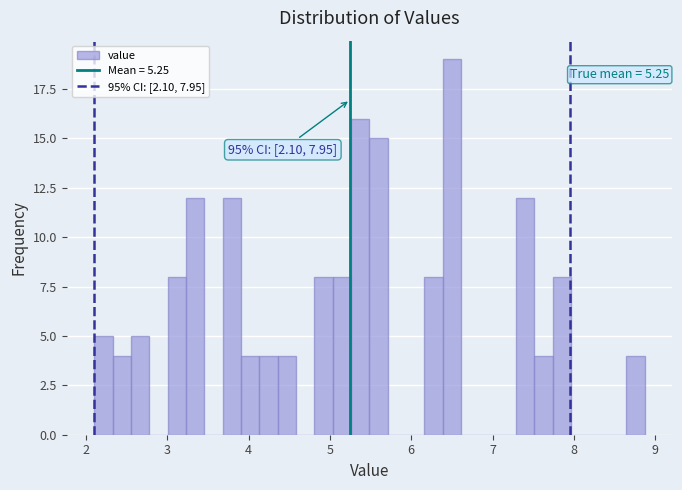

Read against the x-axis, roughly where is the centre of the tallest bar?

6.5